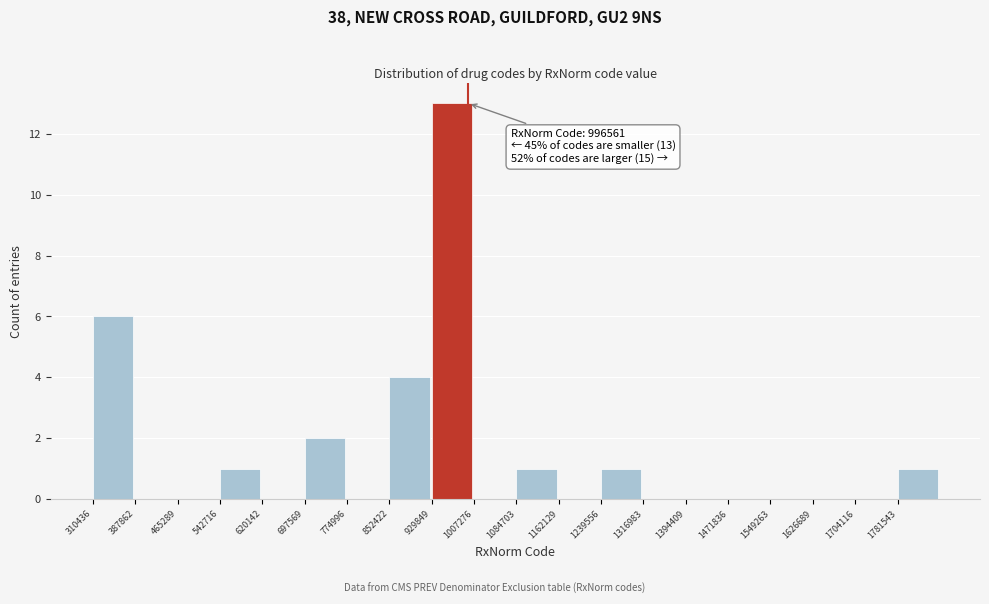

Which range on the x-axis has the tallest bar?

930000 to 1010000